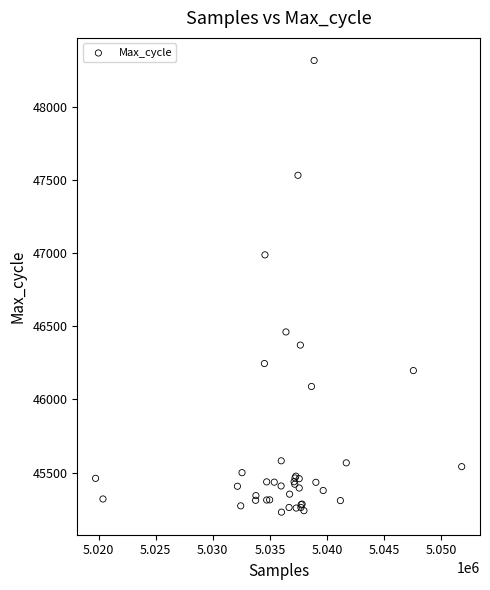

What Y value in the scatter plot is closest to 46773?

46988